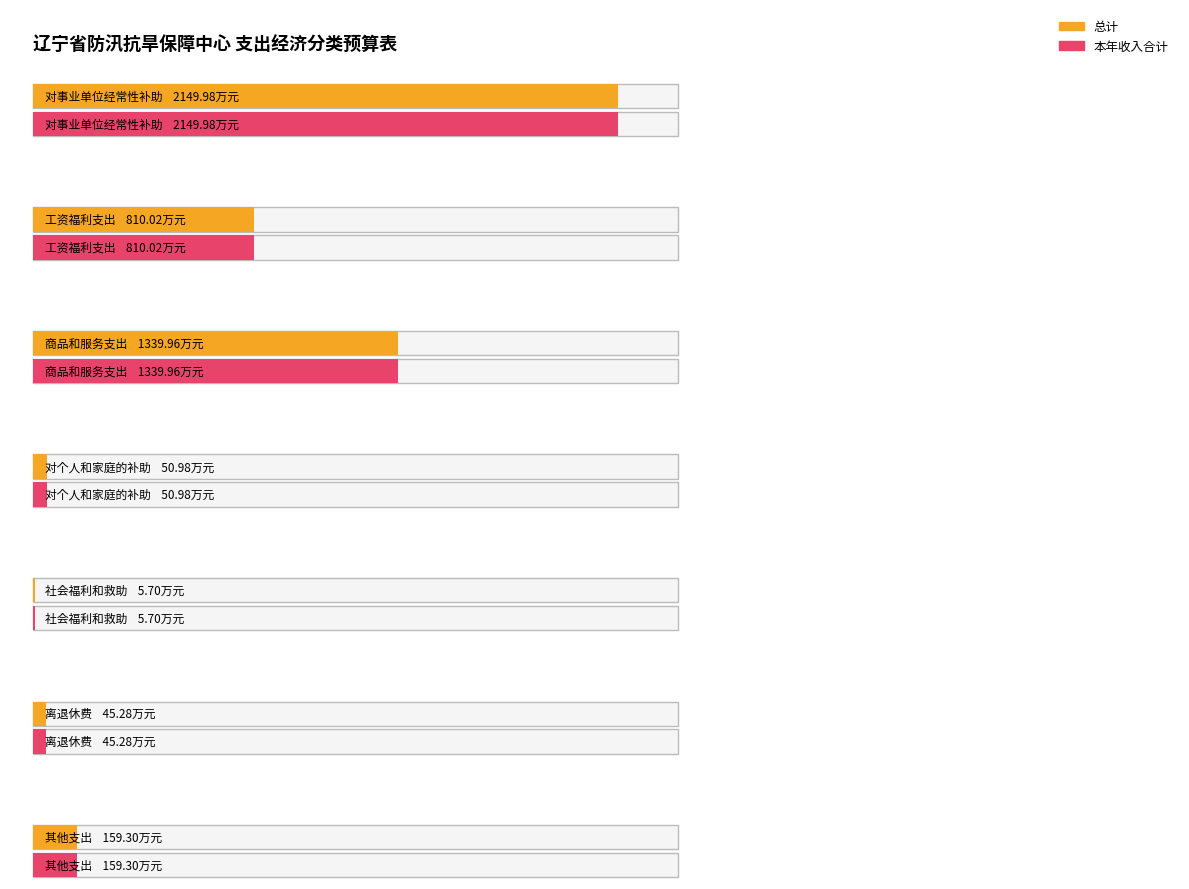

Reading left to right, extract all data points from this chart.

总计: 对事业单位经常性补助=2150.0	工资福利支出=810.0	商品和服务支出=1340.0	对个人和家庭的补助=51.0	社会福利和救助=5.7	离退休费=45.3	其他支出=159.3
本年收入合计: 对事业单位经常性补助=2150.0	工资福利支出=810.0	商品和服务支出=1340.0	对个人和家庭的补助=51.0	社会福利和救助=5.7	离退休费=45.3	其他支出=159.3